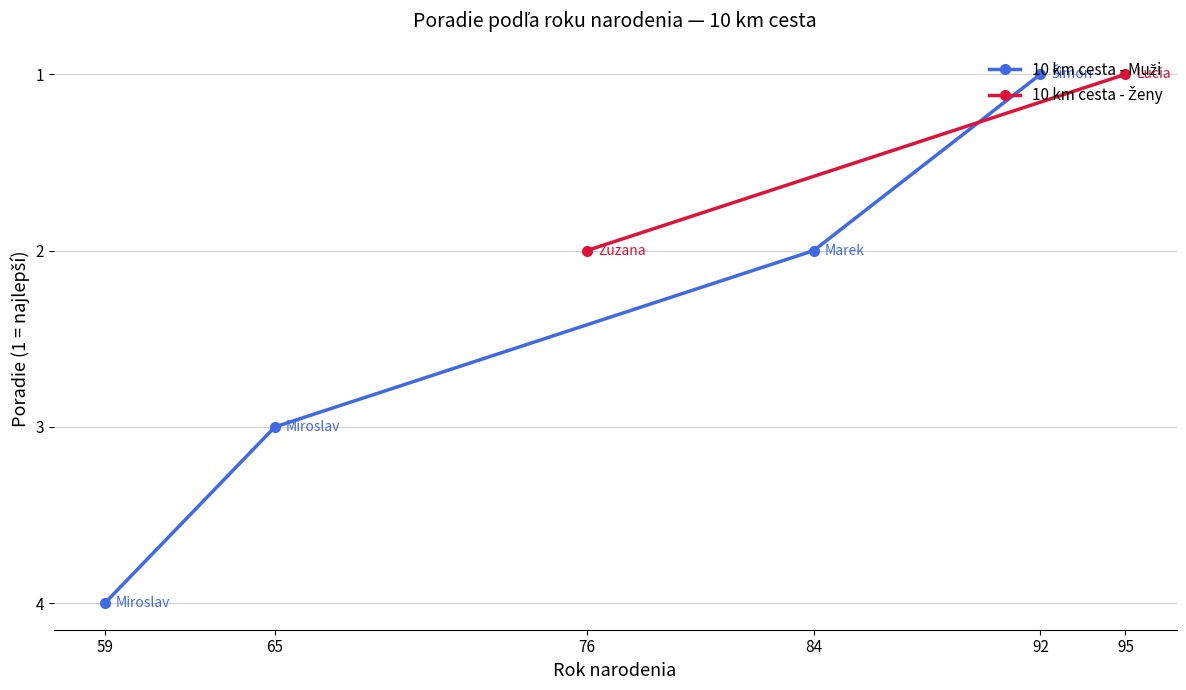

What is the average value?

2